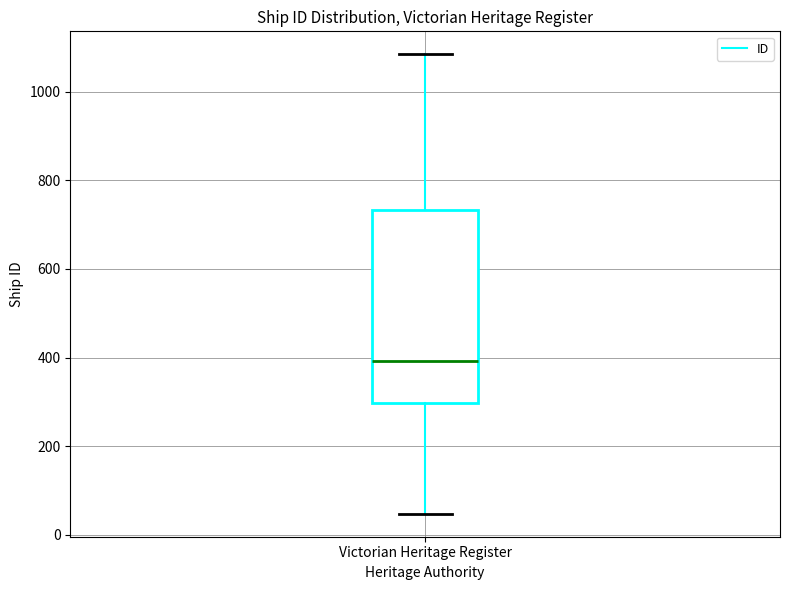

Read this box plot against the y-axis: the position of the median line, the range covered by the box, and the ends of both whiskers. The values are not printed on the chart, so give them approximately, as read against the axis.

median 400, box 300 to 740, whiskers 40 to 1080